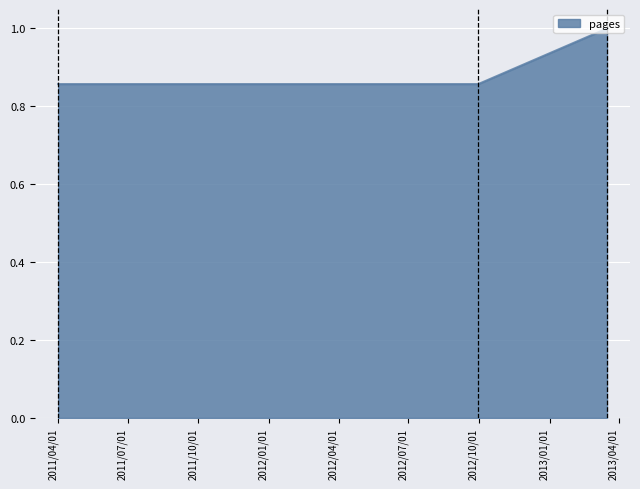

What is the maximum value shown in the chart?

1.0